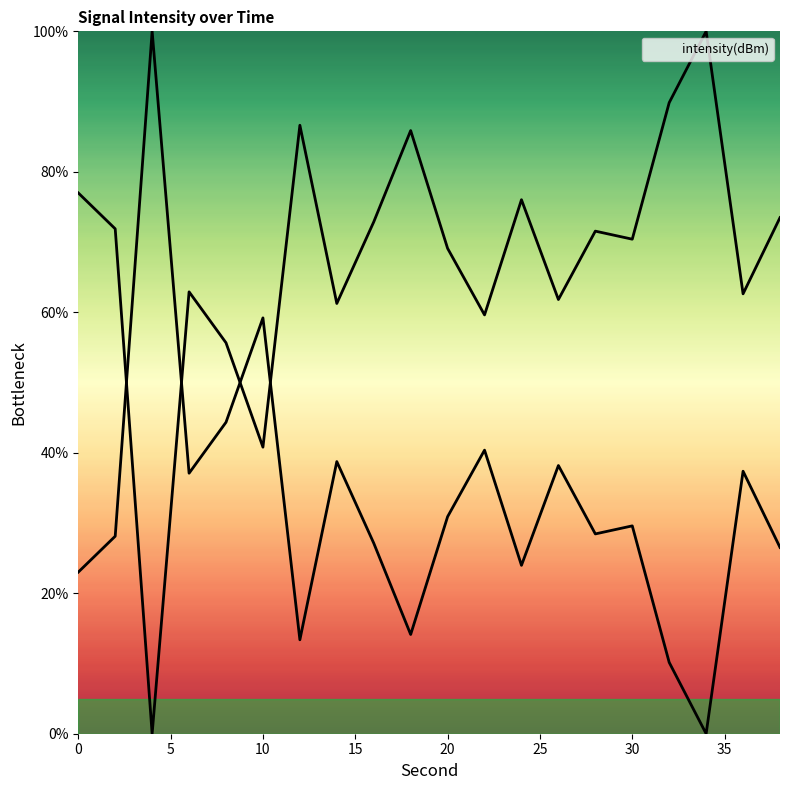

How many categories are shown in the chart?

20